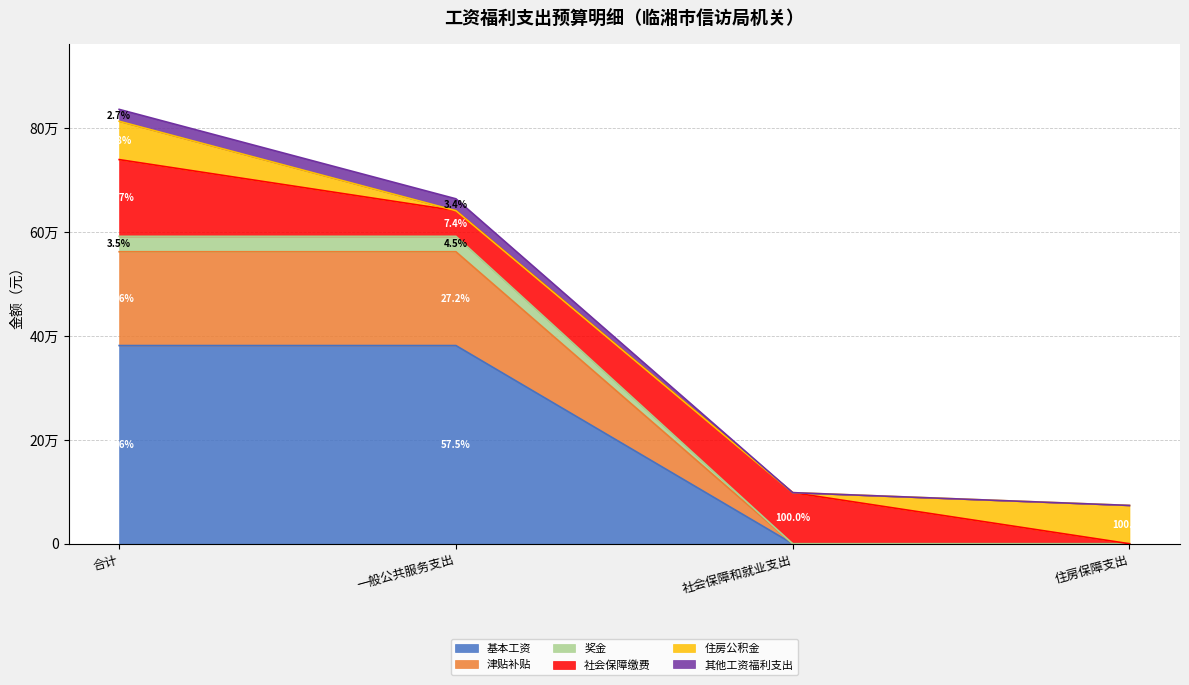

Does the chart display data point markers on the line(s)?

No